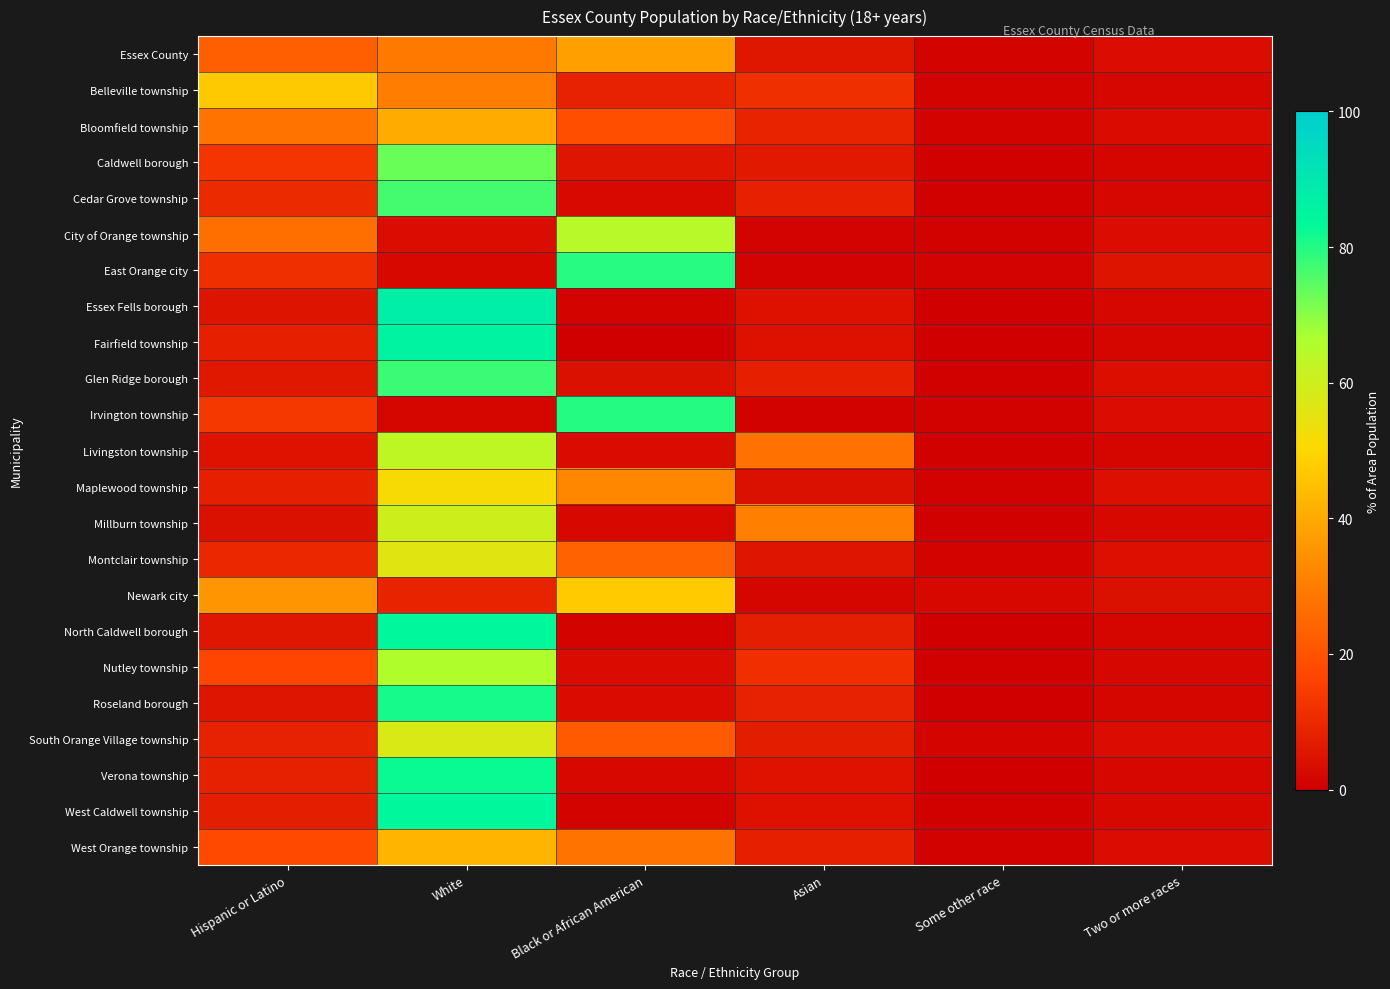

Which has a higher value, Two or more races or Asian?

Asian